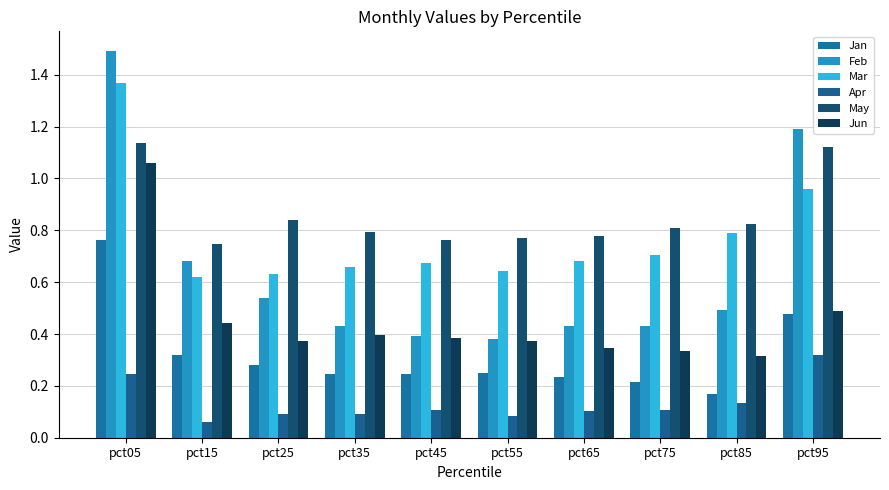

Which category has the highest value across all series?

pct05